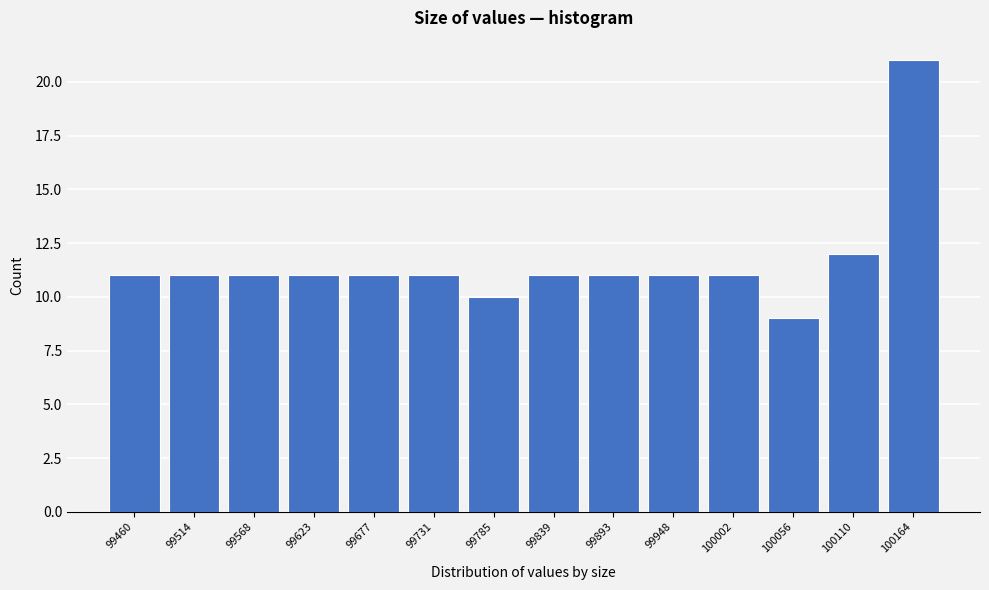

Reading left to right, extract all data points from this chart.

99460=11	99514=11	99568=11	99623=11	99677=11	99731=11	99785=10	99839=11	99893=11	99948=11	100002=11	100056=9	100110=12	100164=21